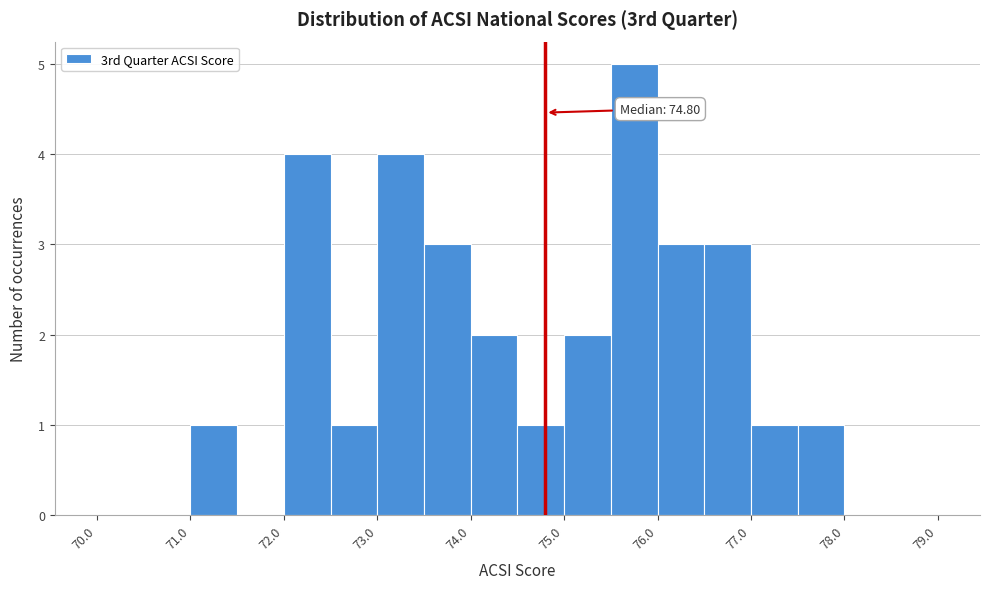

Over which range of the x-axis is the bar tallest?

75.5 to 76.0